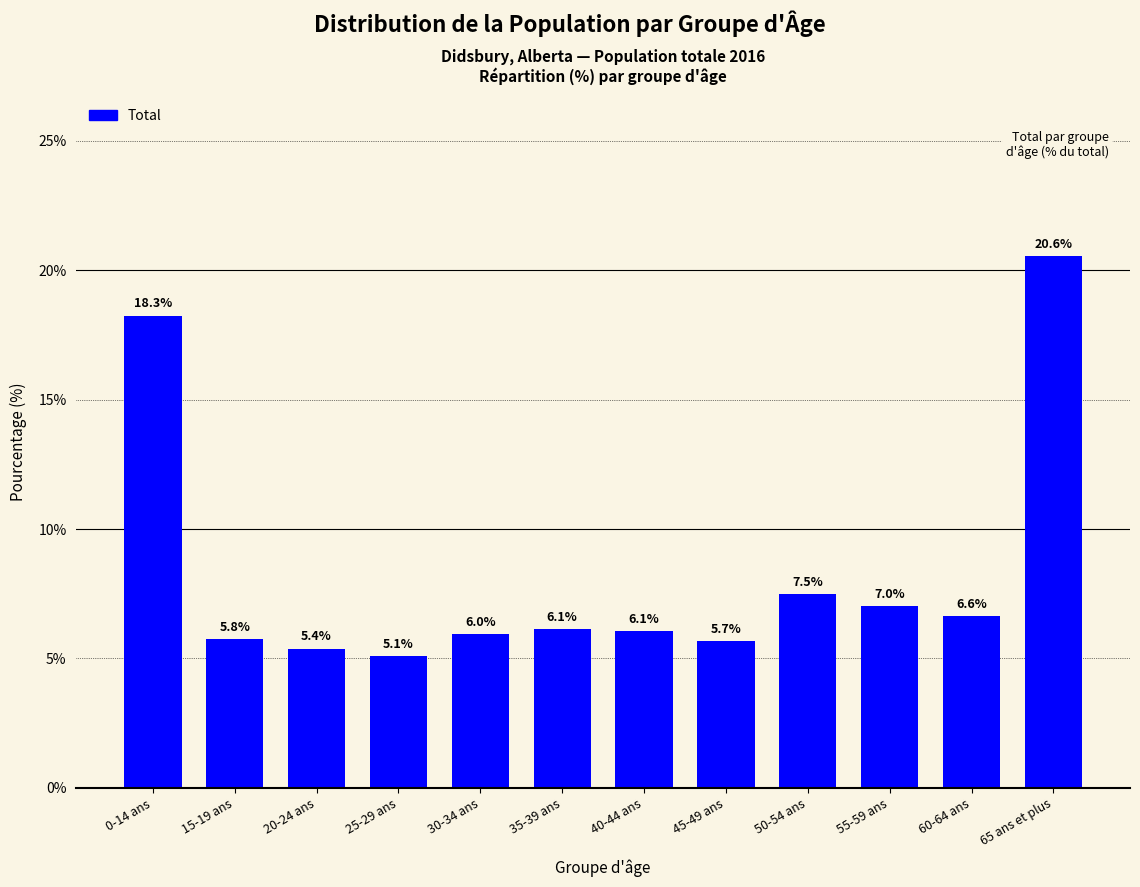

Approximately how many times larger is the value at 35-39 ans compared to 50-54 ans?

0.8